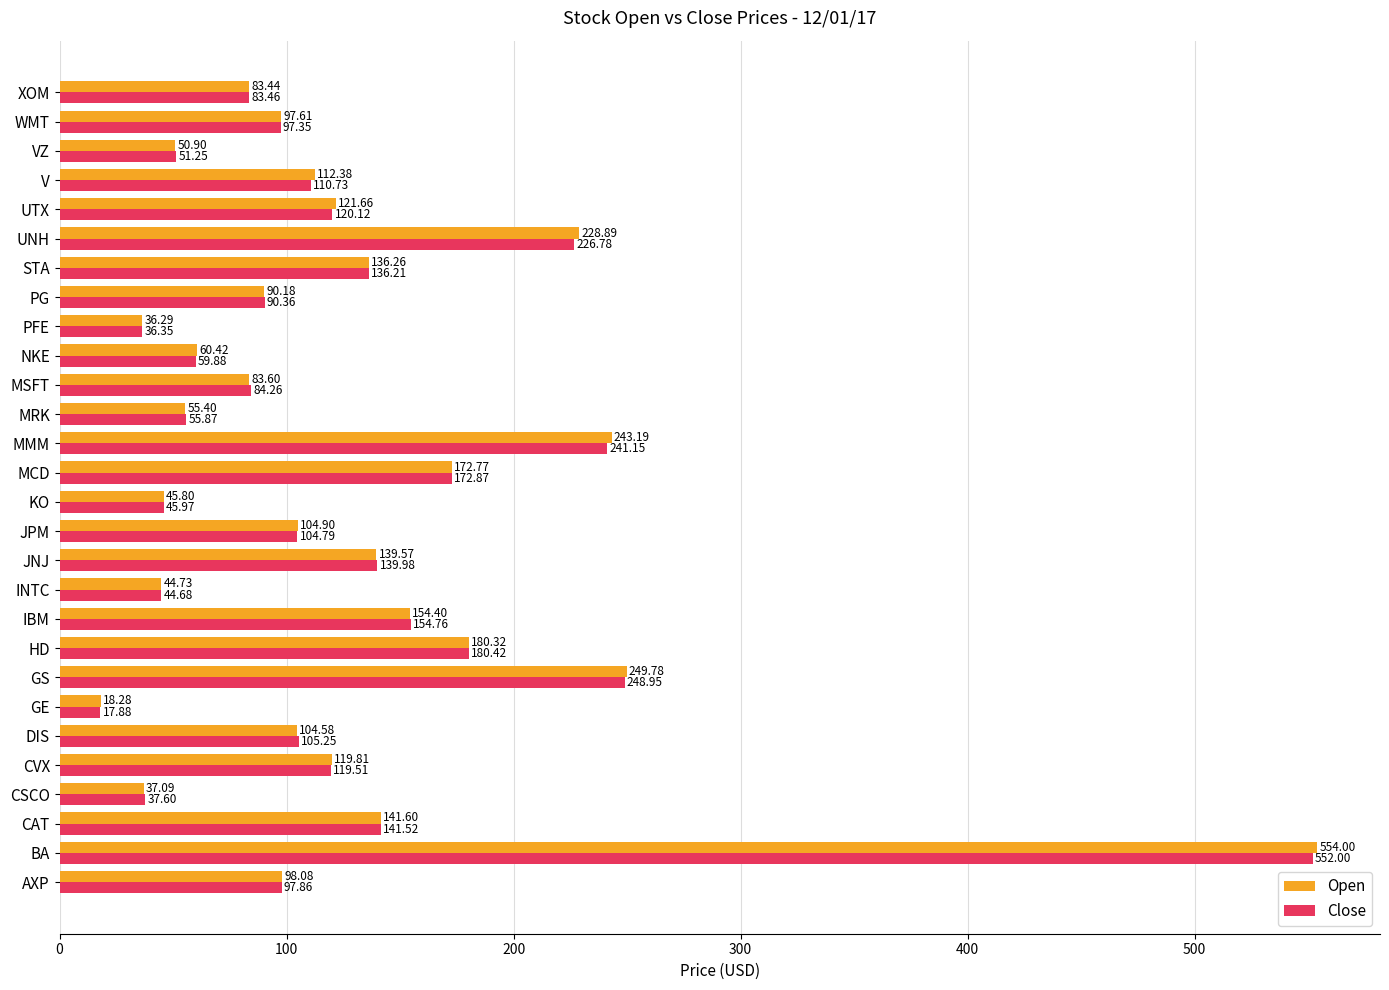

Which series has the largest total across all categories?

Open